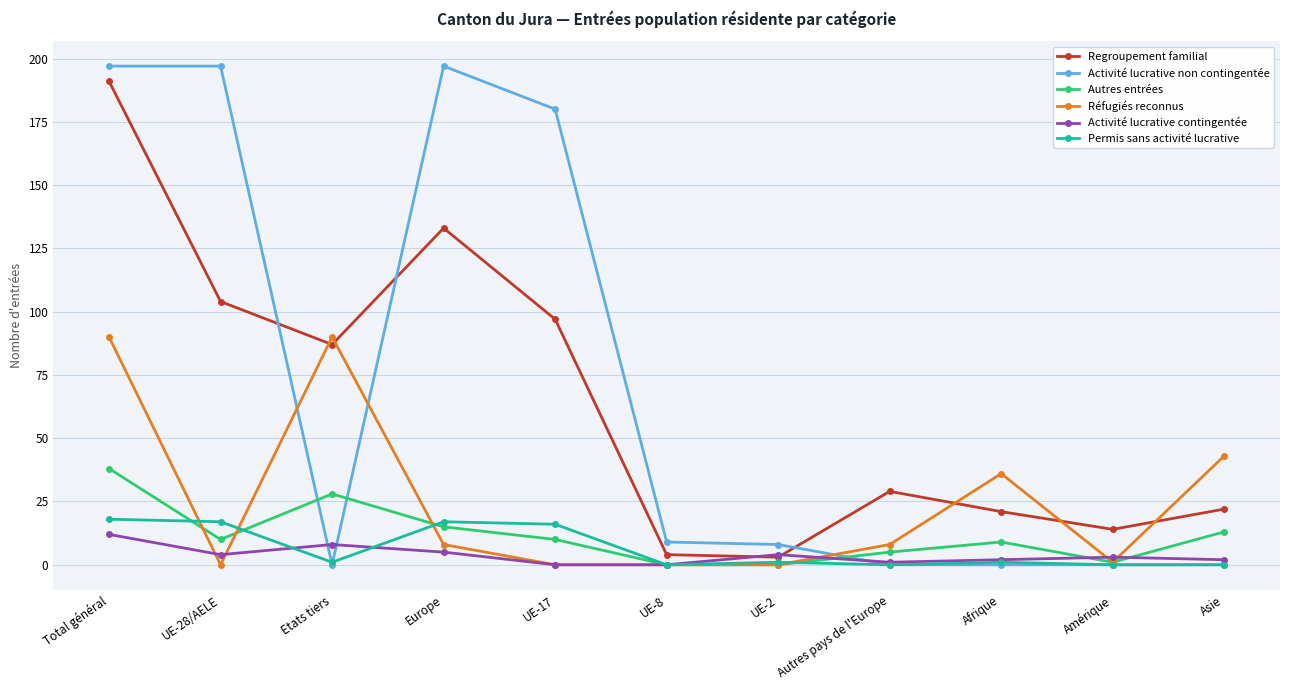

What is the sum of all Autres entrées values?

129